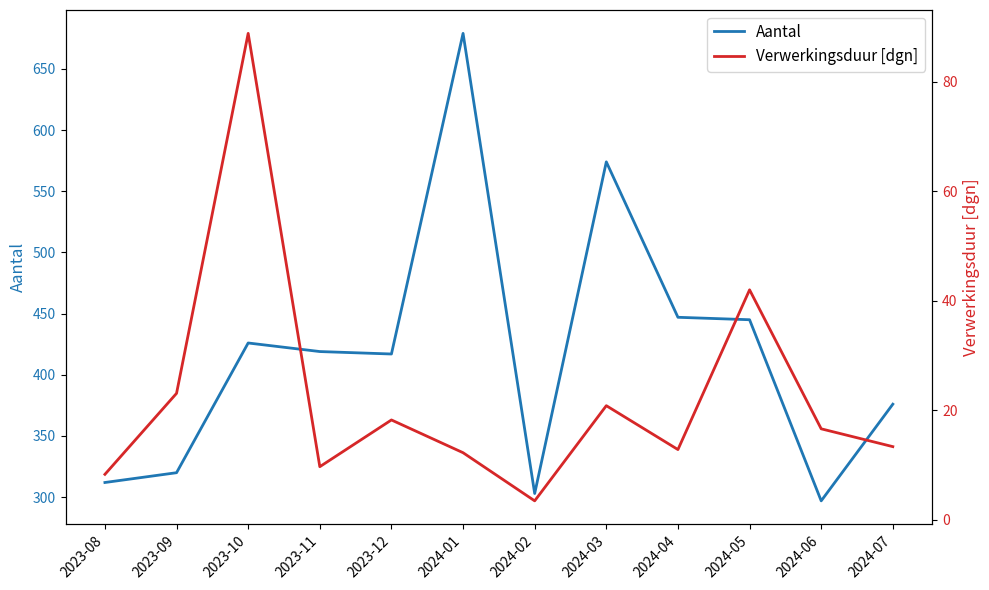

Reading left to right, transcribe all the data shown in this chart.

Aantal: 312.0	320.0	426.0	419.0	417.0	679.0	303.0	574.0	447.0	445.0	297.0	376.0
Verwerkingsduur [dgn]: 8.3	23.1	88.8	9.7	18.2	12.3	3.5	20.9	12.8	42.0	16.6	13.4